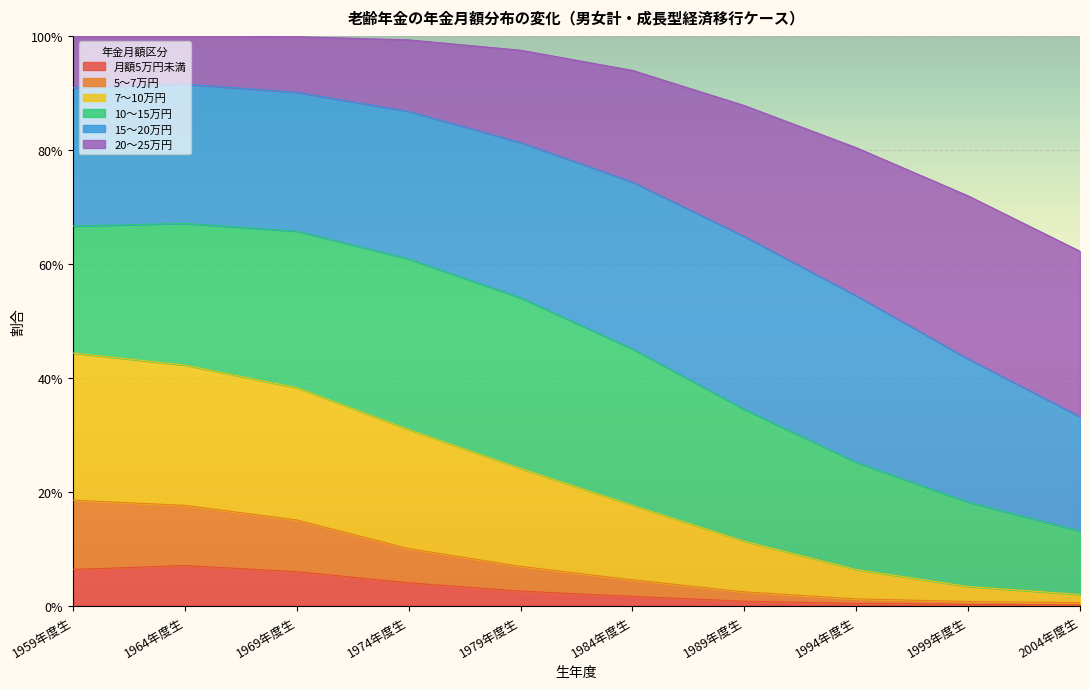

Does the chart display data point markers on the line(s)?

No